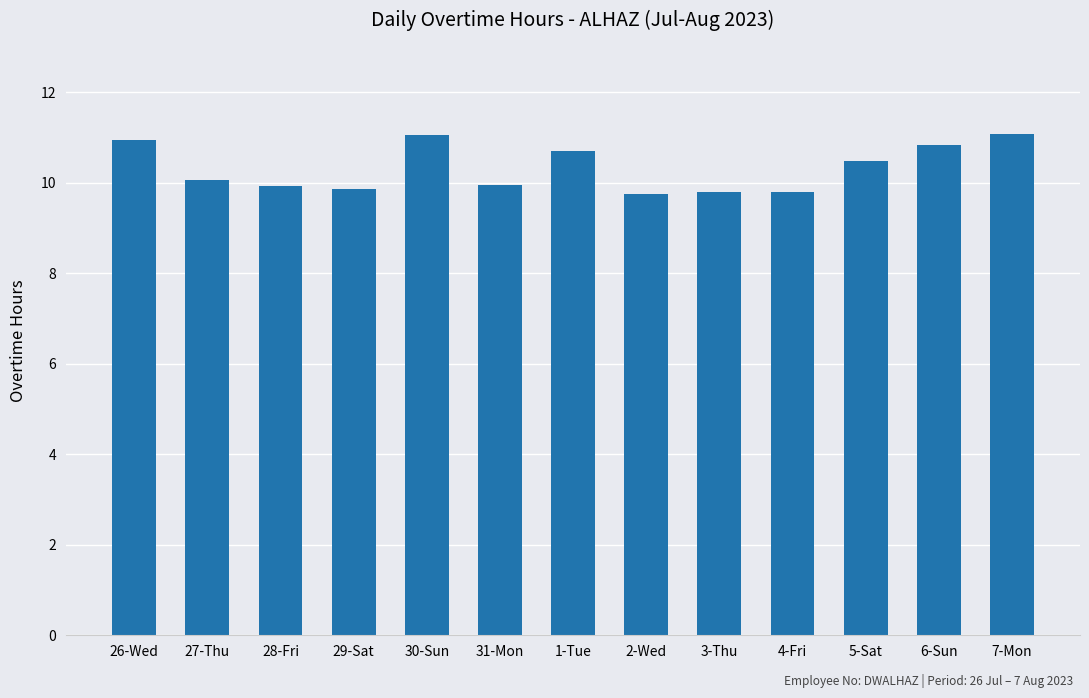

At which label does the data first exceed 10?

26-Wed